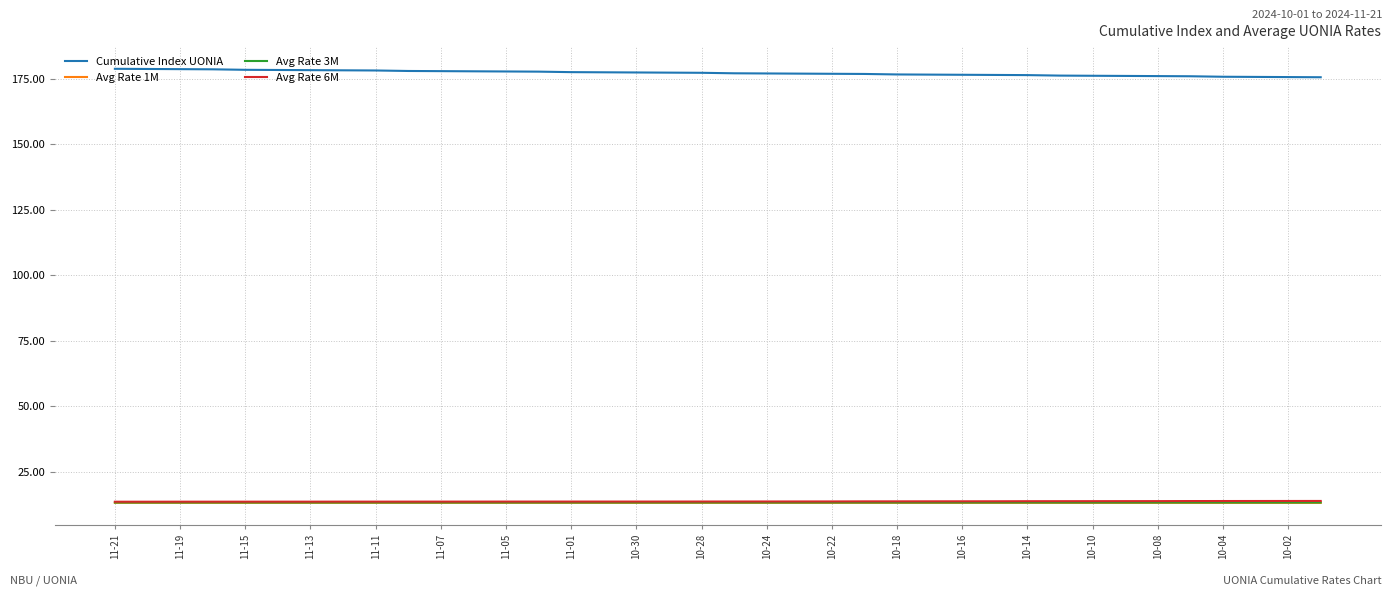

How many lines are shown in the chart?

4